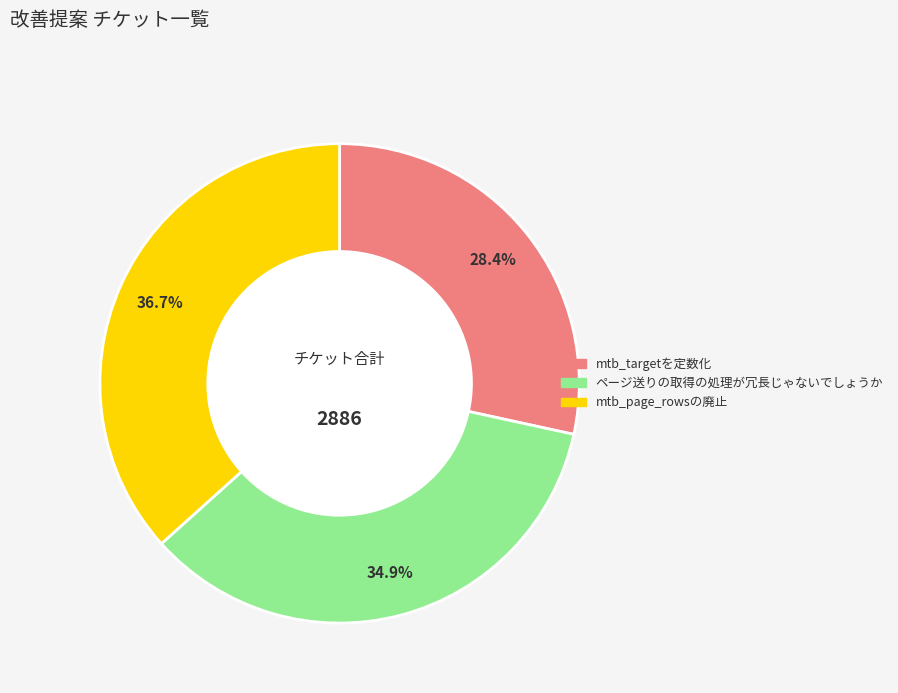

Rank the categories by value from lowest to highest.

mtb_targetを定数化, ページ送りの取得の処理が冗長じゃないでしょうか, mtb_page_rowsの廃止